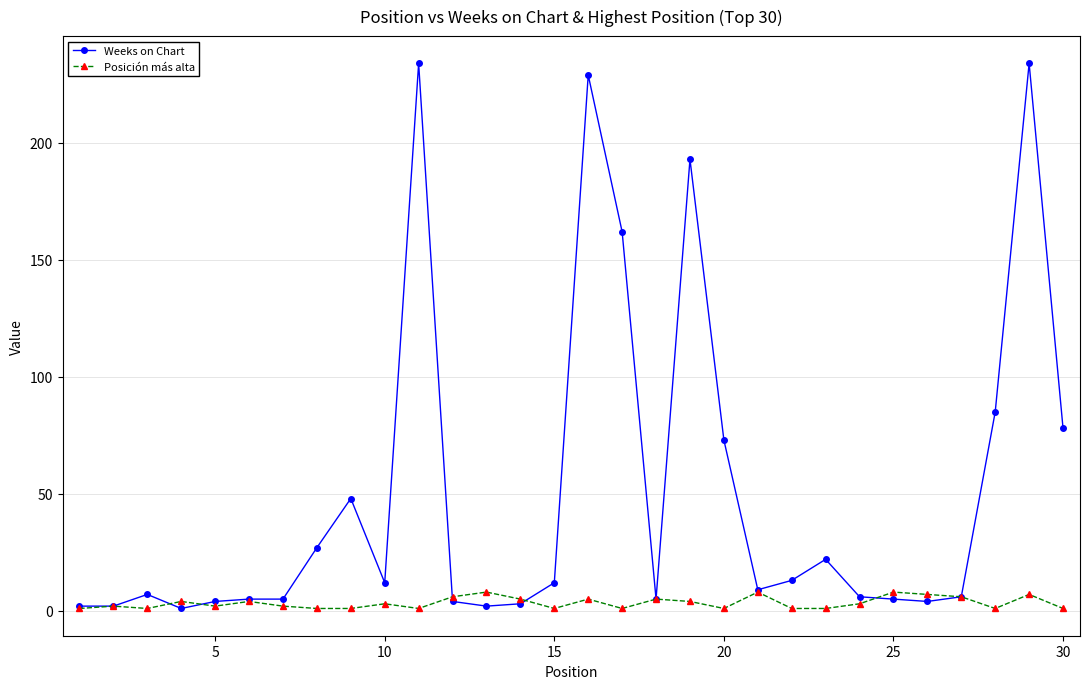

List the series in order of their overall mean, lowest first.

Posición más alta, Weeks on Chart